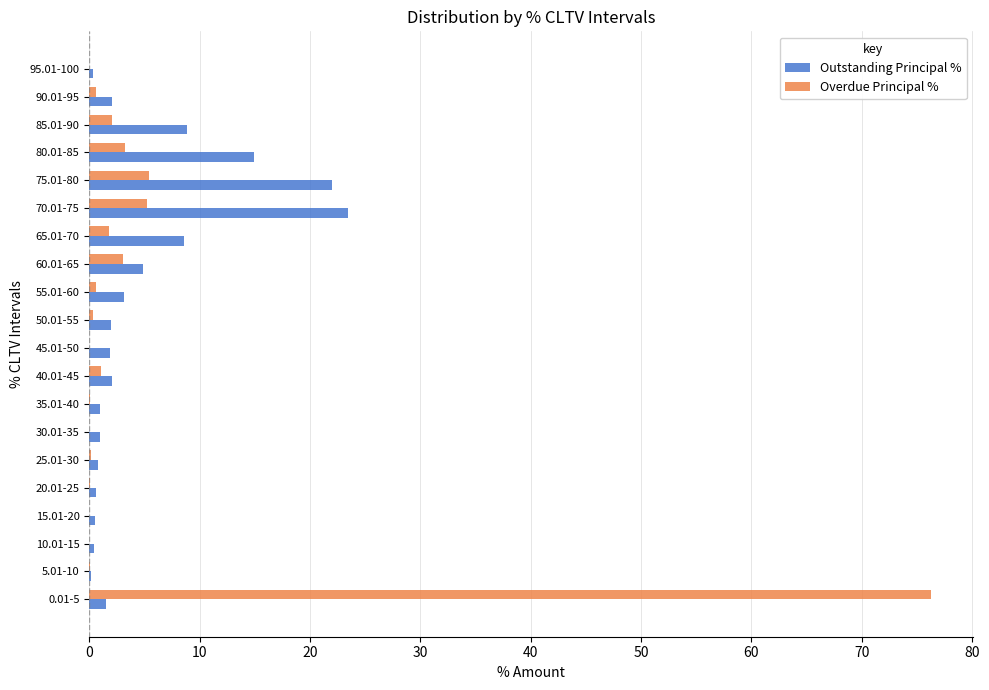

What is the highest value of the Outstanding Principal % series?

23.4